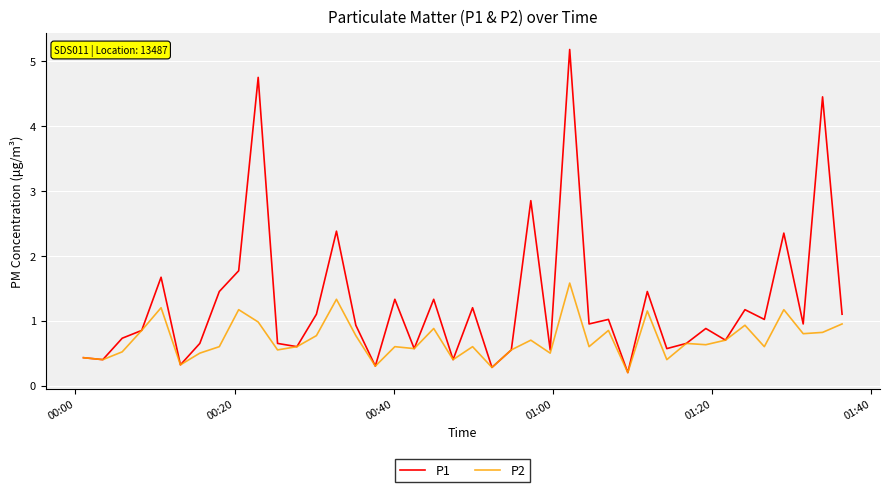

What is the maximum value for P2?

1.6